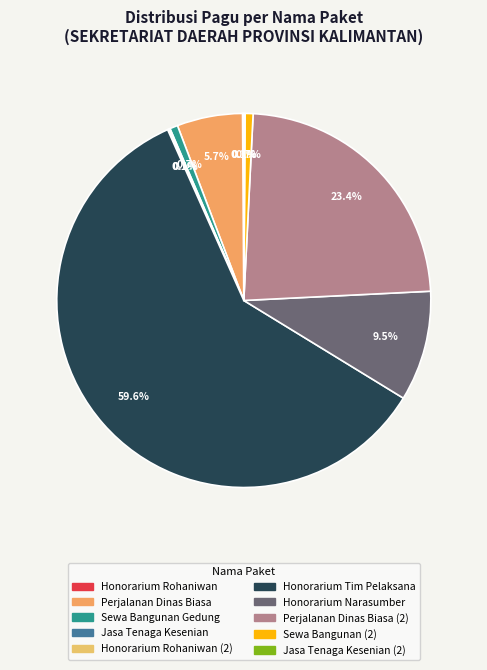

Is there any slice that represents more than half of the pie?

Yes